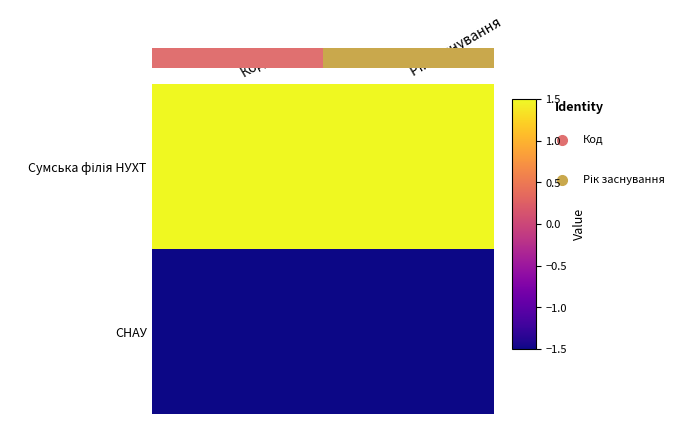

What is the difference between the highest and lowest values at Рік заснування?

3.0